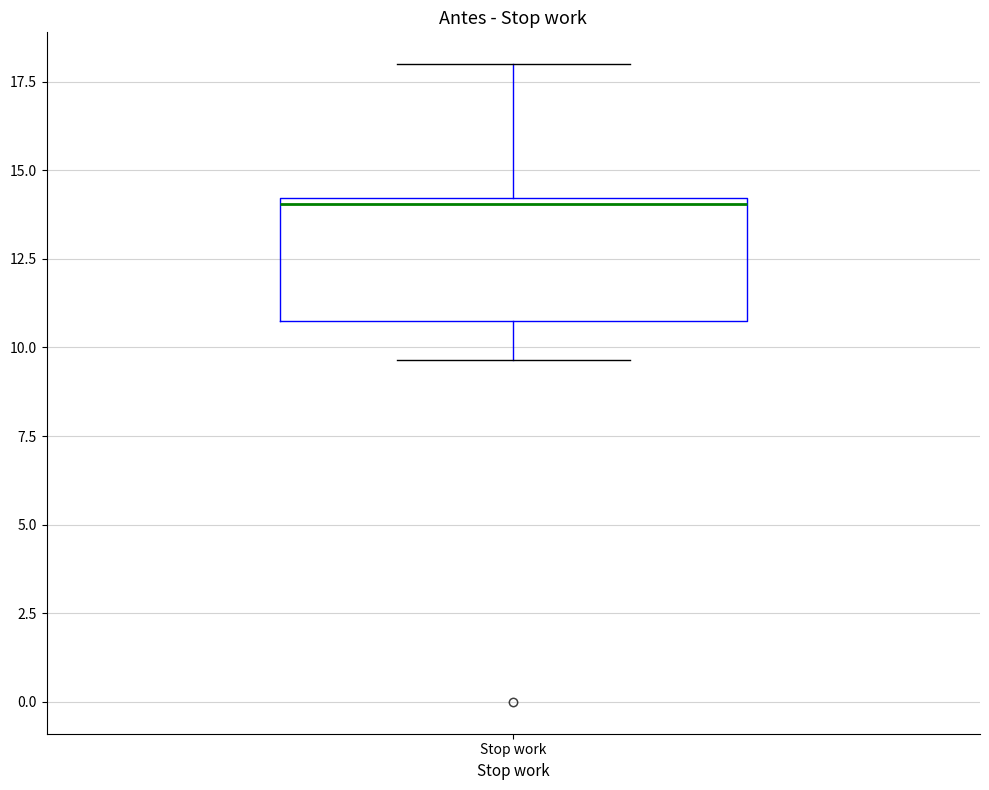

Transcribe this box plot: give where the median line is, the range the box spans, and where the two whiskers end, as read against the y-axis. The values are not printed on the chart, so give them approximately, as read against the axis.

median 14.0, box 10.5 to 14.0, whiskers 9.5 to 18.0